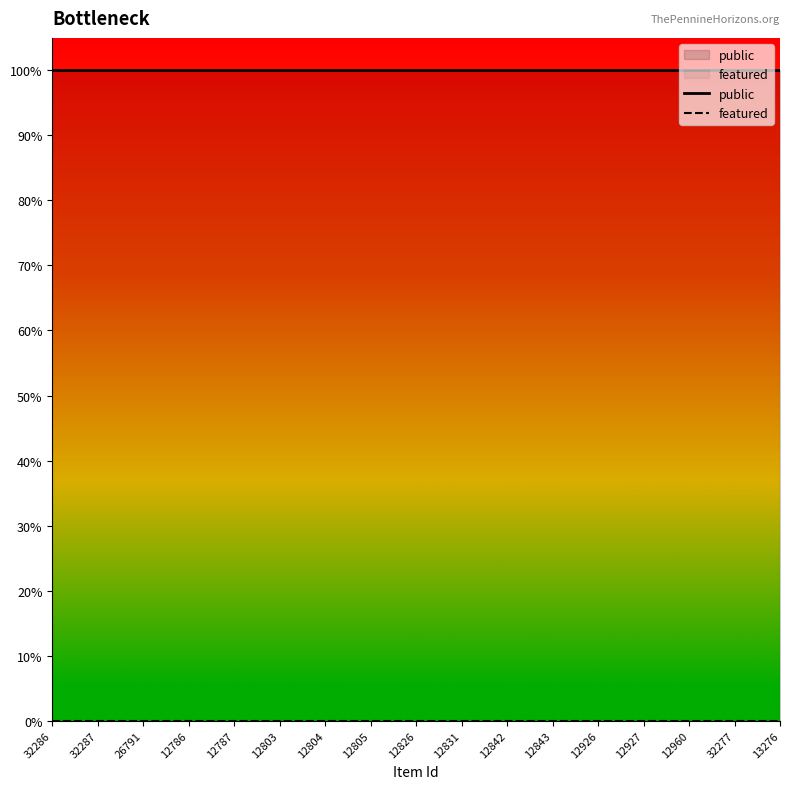

Between 12831 and 32277, which series saw the biggest shift?

public